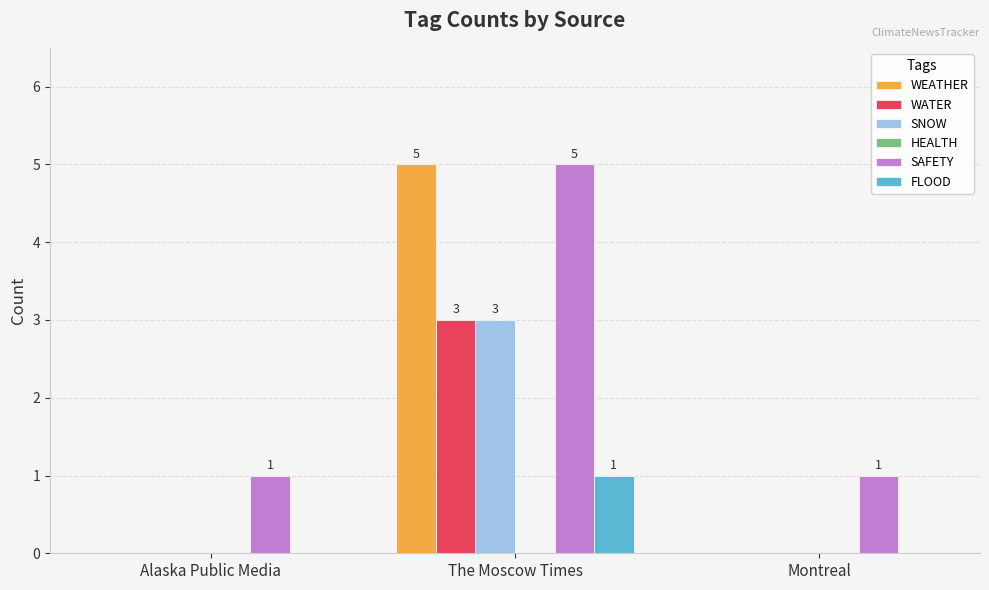

What is the sum of all WATER values?

3